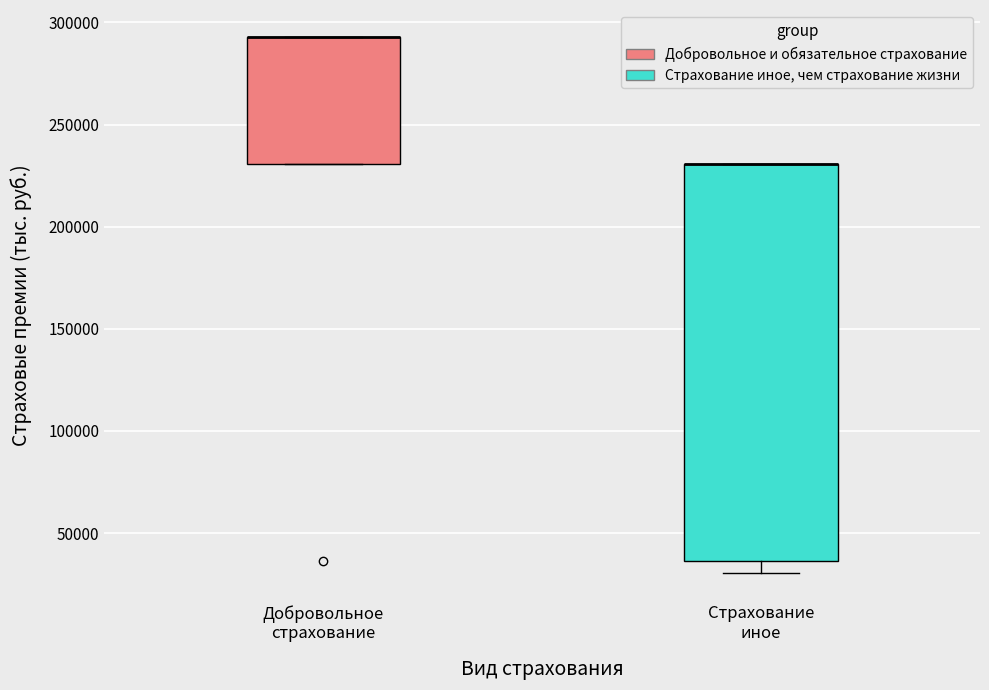

Reading left to right, transcribe this box plot: for each box, give where its median line is, the range the box spans, and where its two whiskers end, as read against the y-axis. The values are not printed on the chart, so give them approximately, as read against the axis.

Добровольное страхование: median 295000 (drawn on the box's upper edge), box 230000 to 295000, whiskers 230000 to 295000
Страхование иное: median 230000 (drawn on the box's upper edge), box 35000 to 230000, whiskers 30000 to 230000